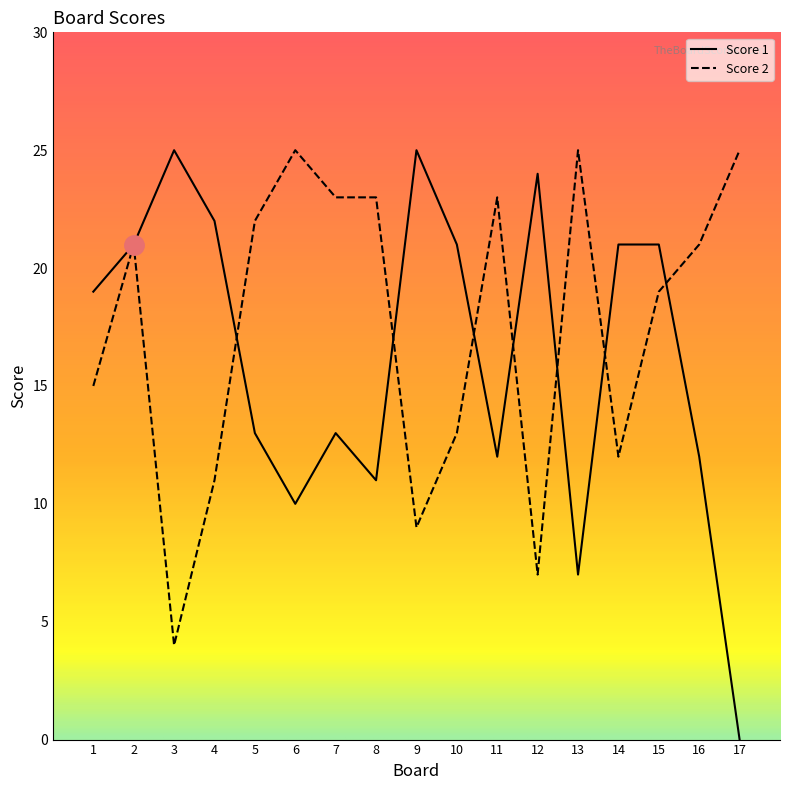

What is the sum of the Score 2 values at 11 and 10?

36